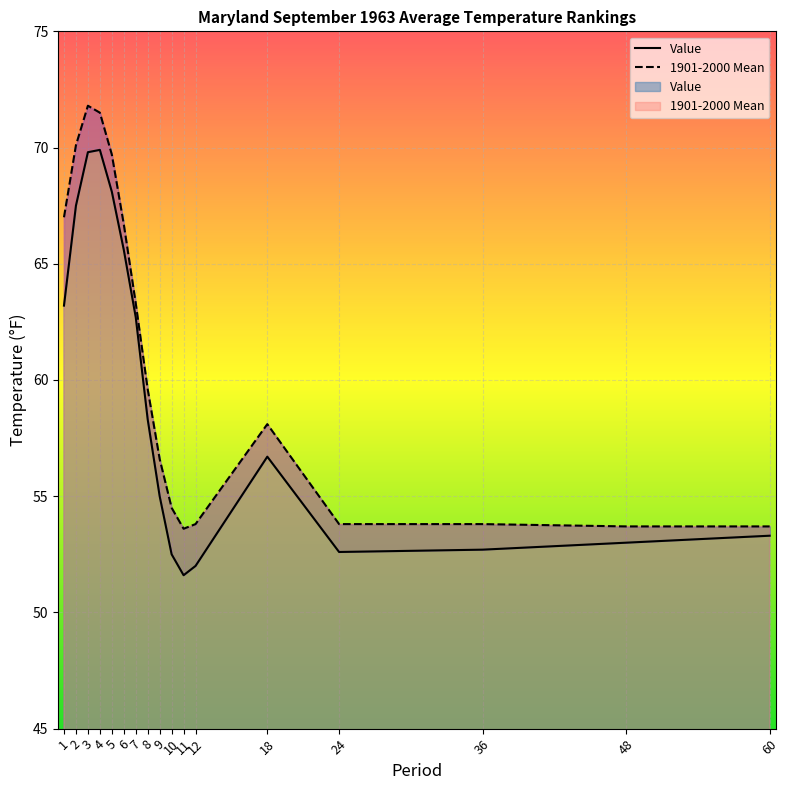

What is the sum of the Value values at 3 and 1?

133.0